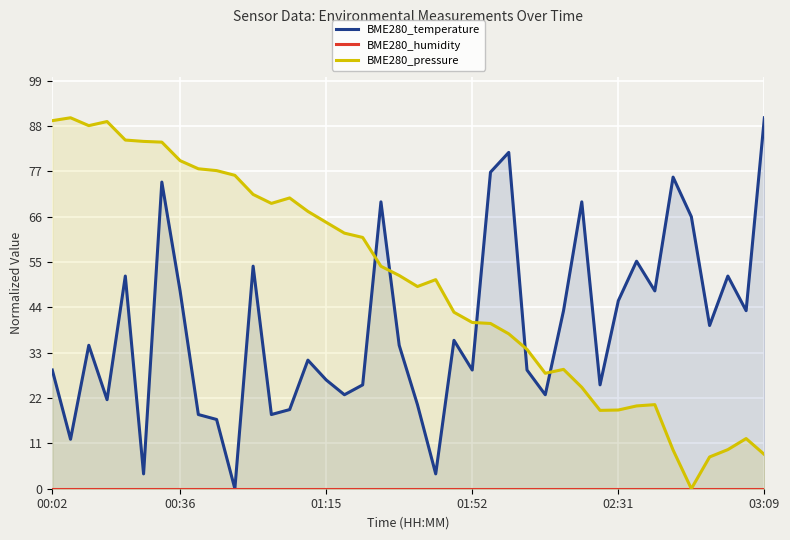

What are all the series names shown in the legend?

BME280_temperature, BME280_humidity, BME280_pressure